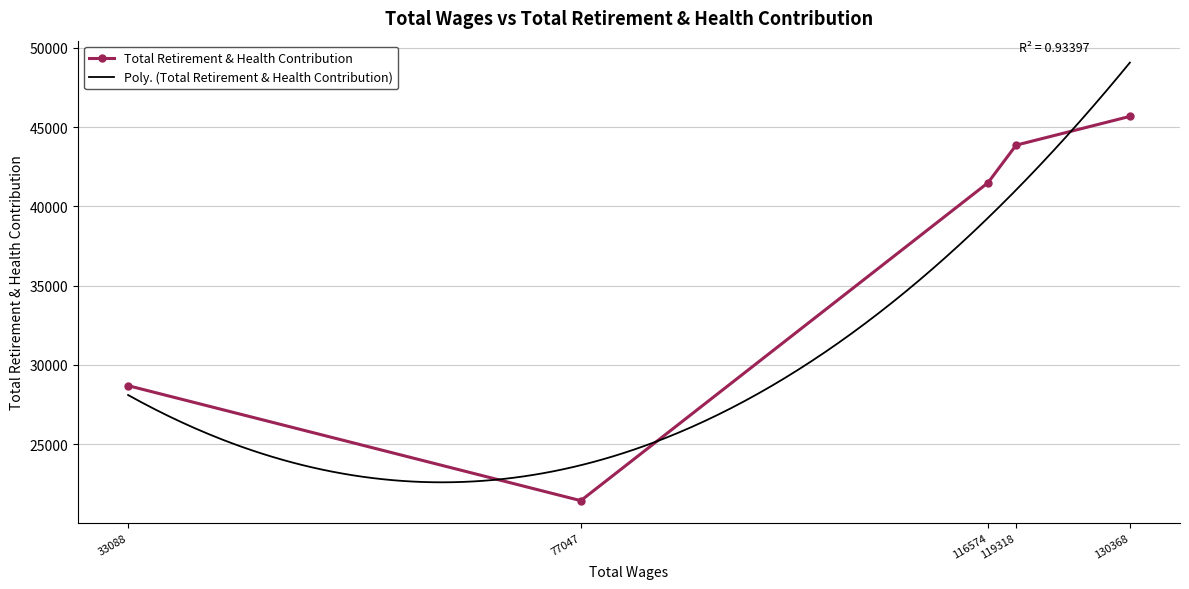

True or false: the data shows 33992 at 77047.

False